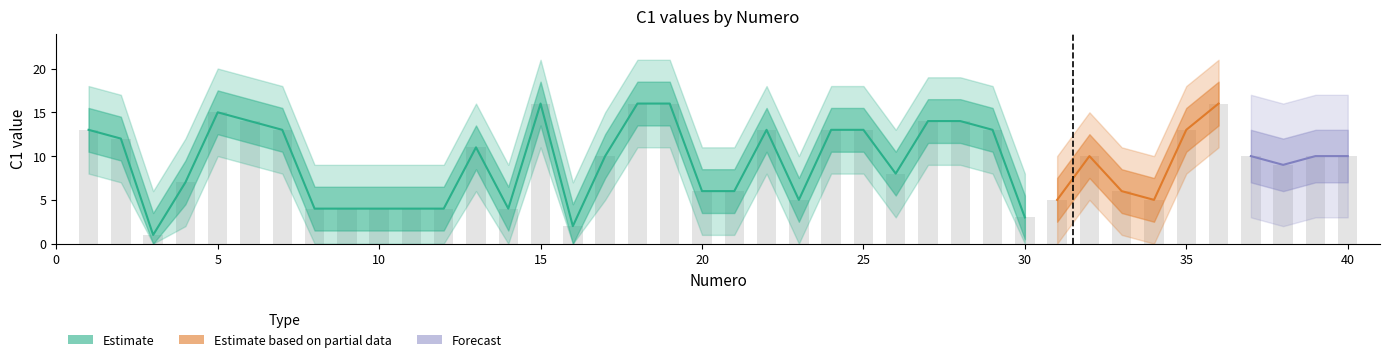

Is it true that the value at 3 is 1?

True